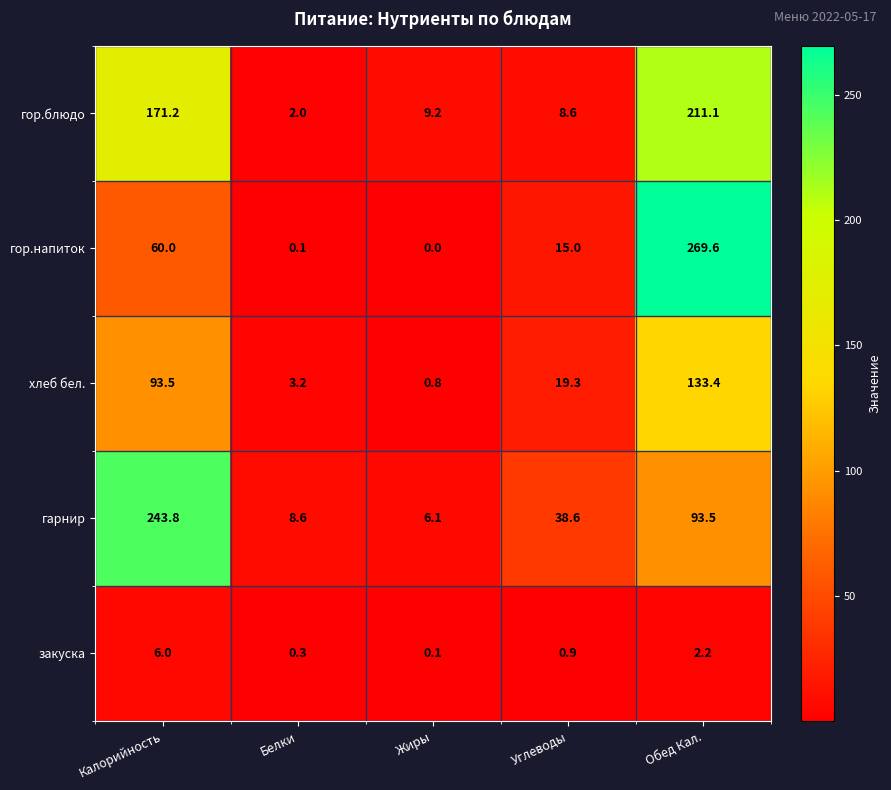

Rank the series by their maximum value, from highest to lowest.

гор.напиток, гарнир, гор.блюдо, хлеб бел., закуска